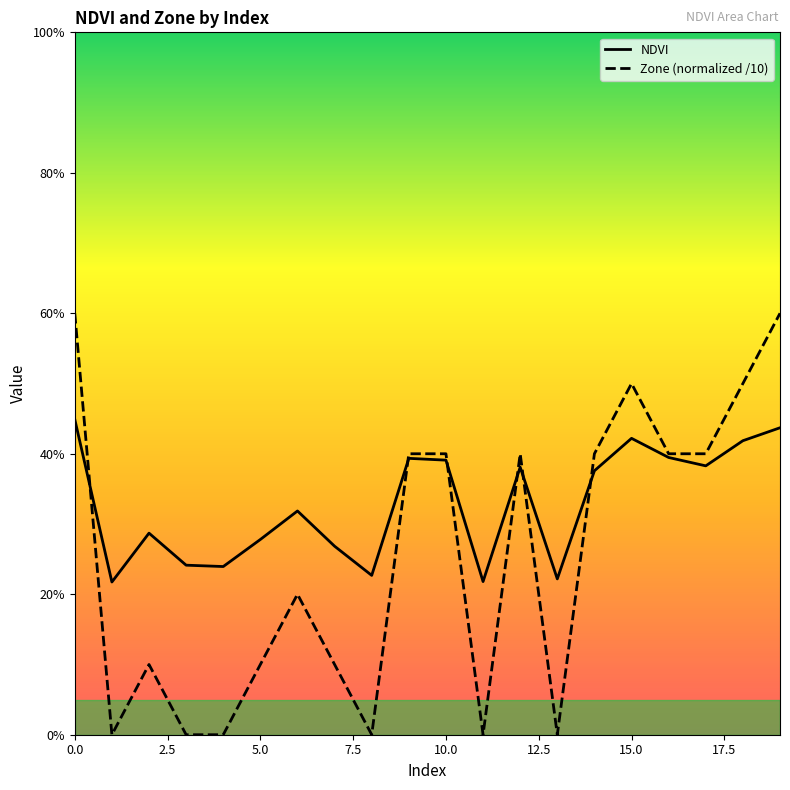

What are all the series names shown in the legend?

NDVI, Zone (normalized /10)